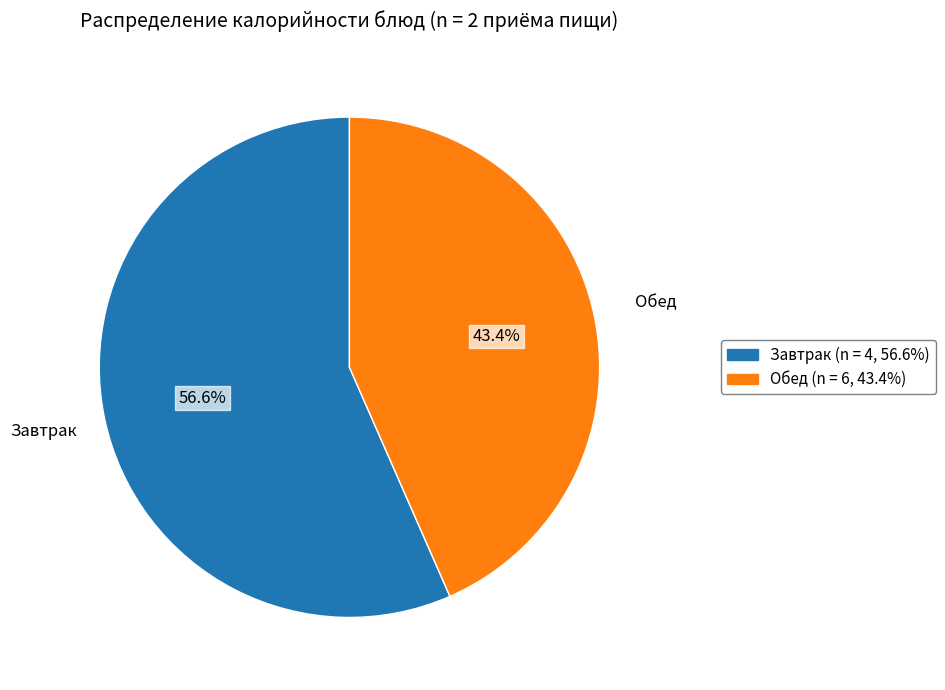

Does any single category account for the majority?

Yes